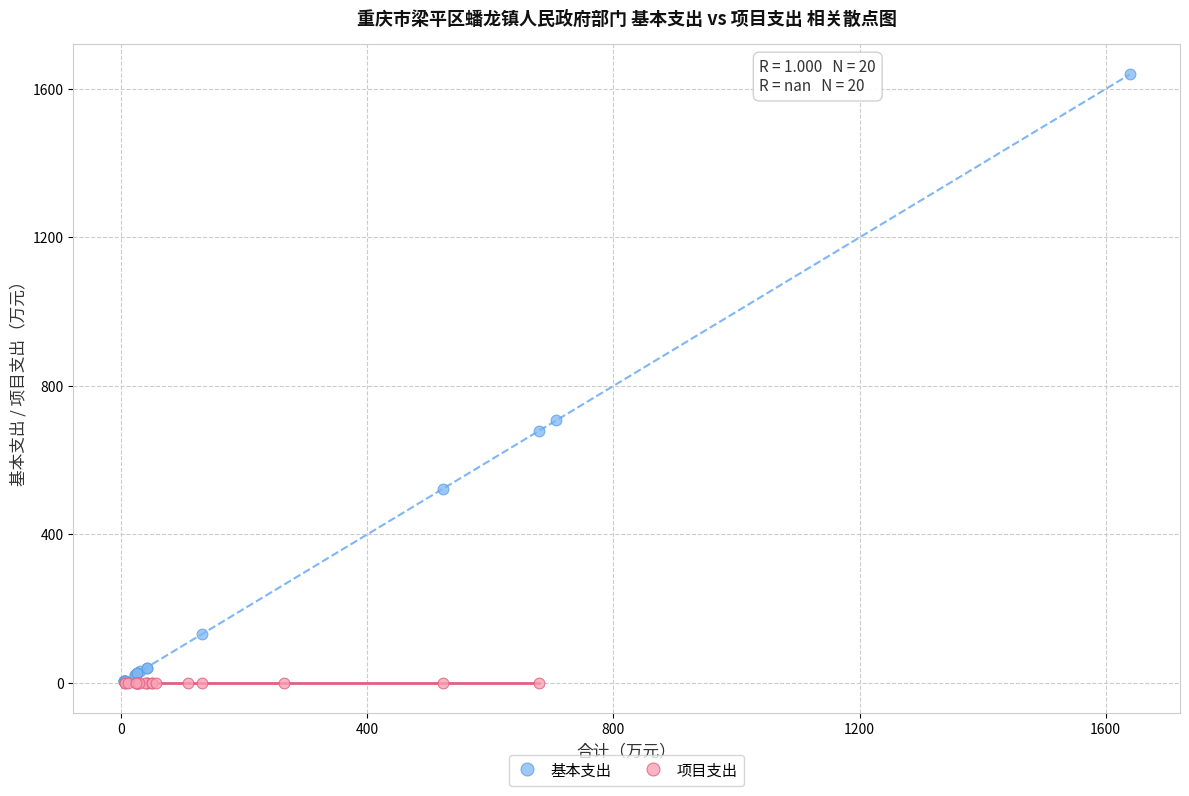

Which series contains the highest Y value?

基本支出